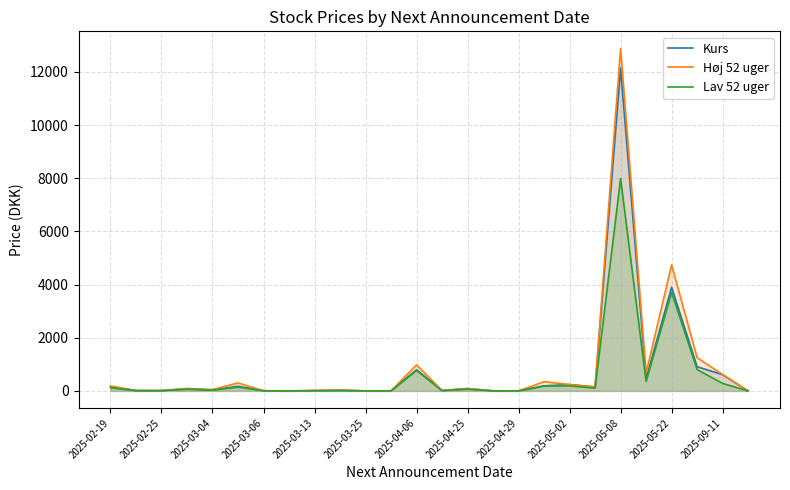

At which label does Høj 52 uger first exceed 91?

2025-02-19